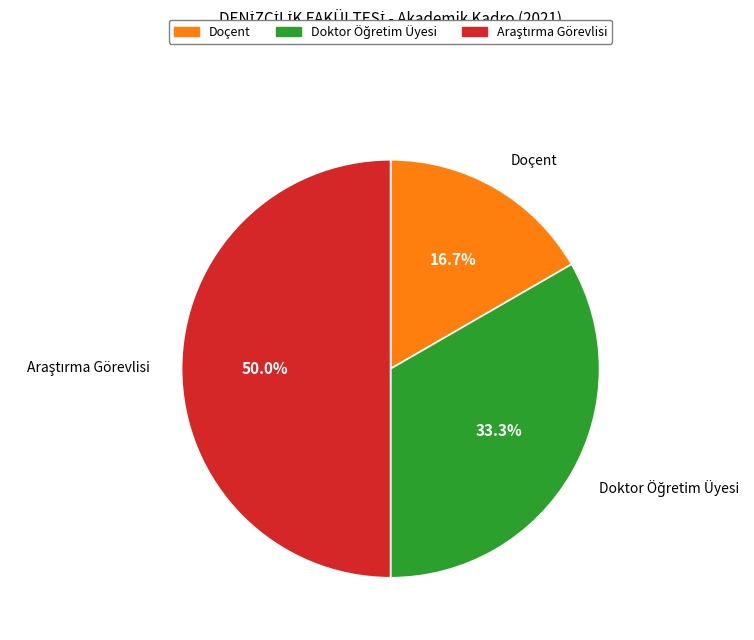

To the nearest percent, what is the difference between the largest and smallest slice percentages?

33%